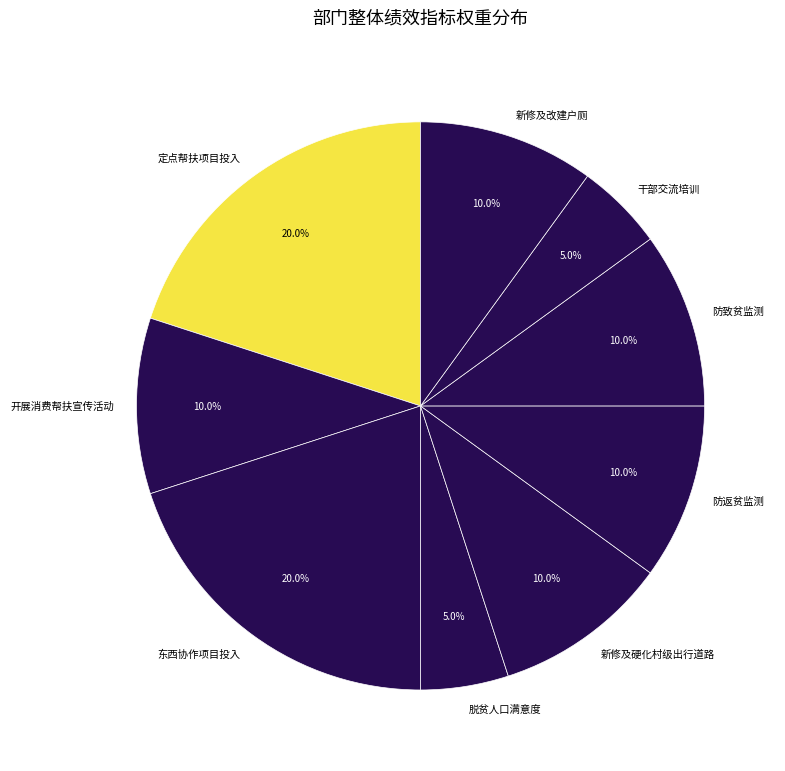

Is it true that 东西协作项目投入 is 5% of the pie?

False